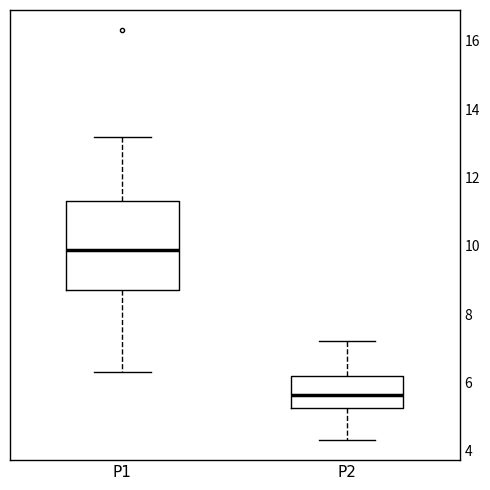

Reading left to right, read every box against the y-axis: the position of its median line, the range the box covers, and the ends of its whiskers. The values are not printed on the chart, so give them approximately, as read against the axis.

P1: median 9.8, box 8.8 to 11.4, whiskers 6.4 to 13.2
P2: median 5.6, box 5.2 to 6.2, whiskers 4.4 to 7.2